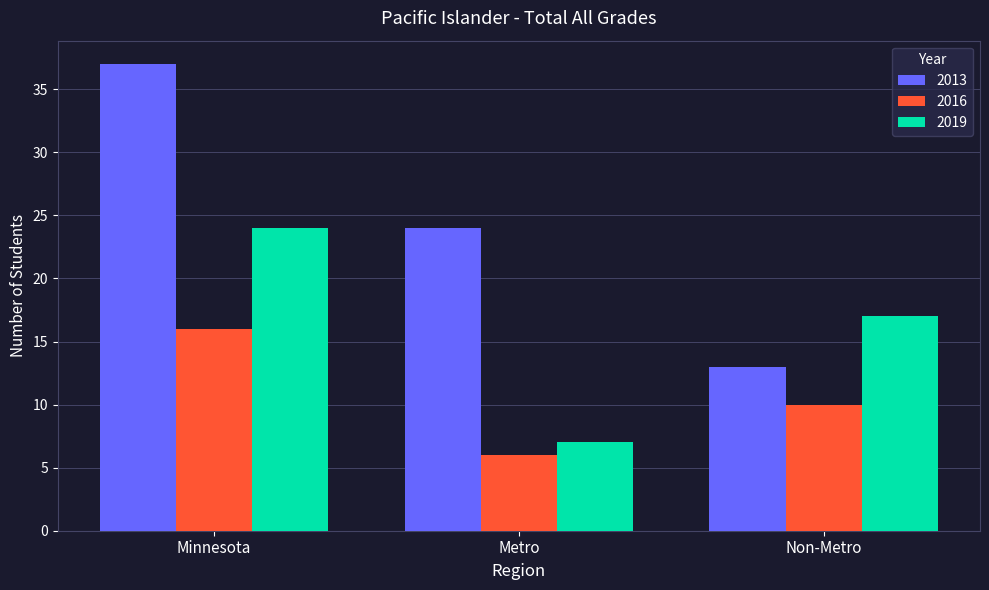

What is the sum of all 2013 values?

74